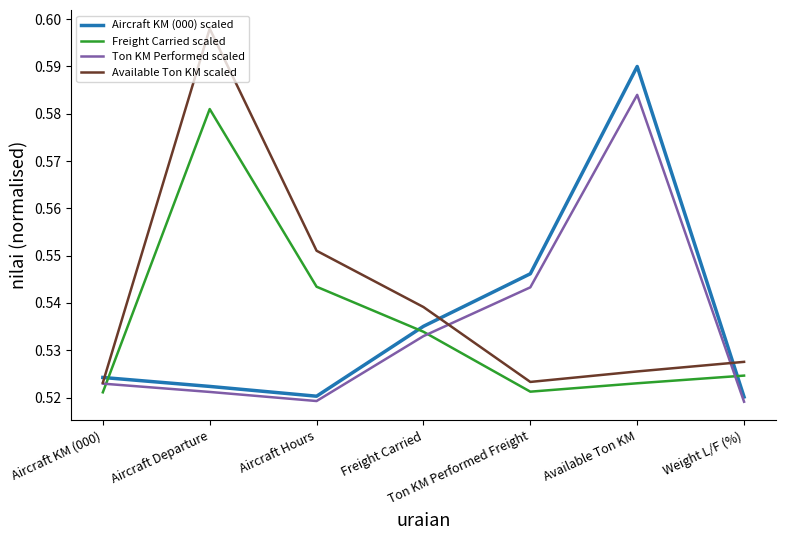

How many series are shown in this chart?

4